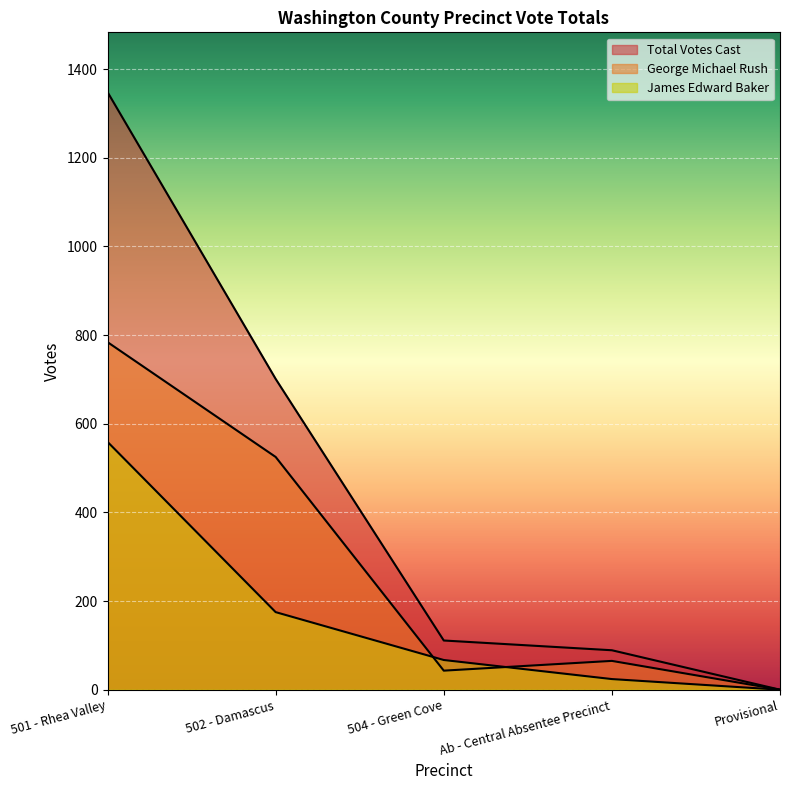

What position from the right is Ab - Central Absentee Precinct?

2